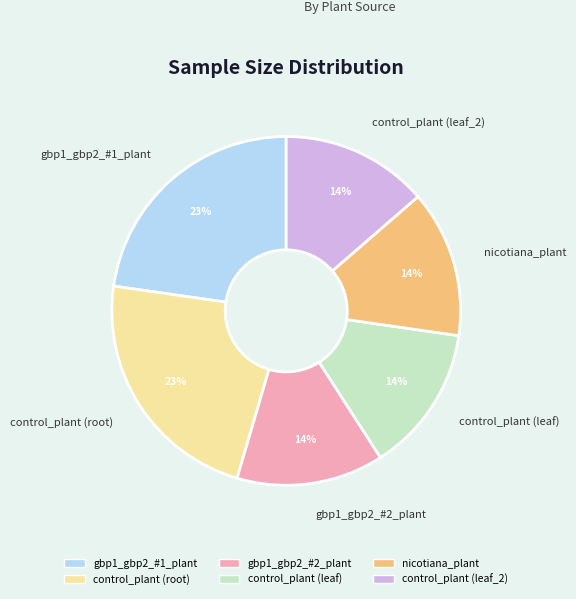

Does any single category account for the majority?

No